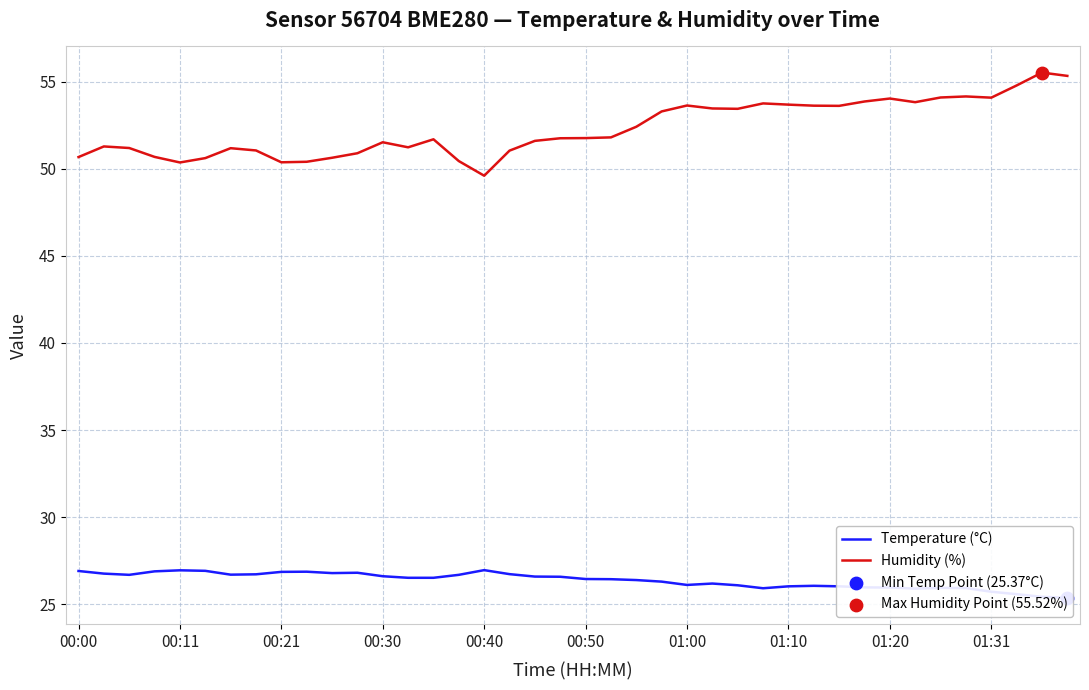

What is the total value across all series at 38?

81.0